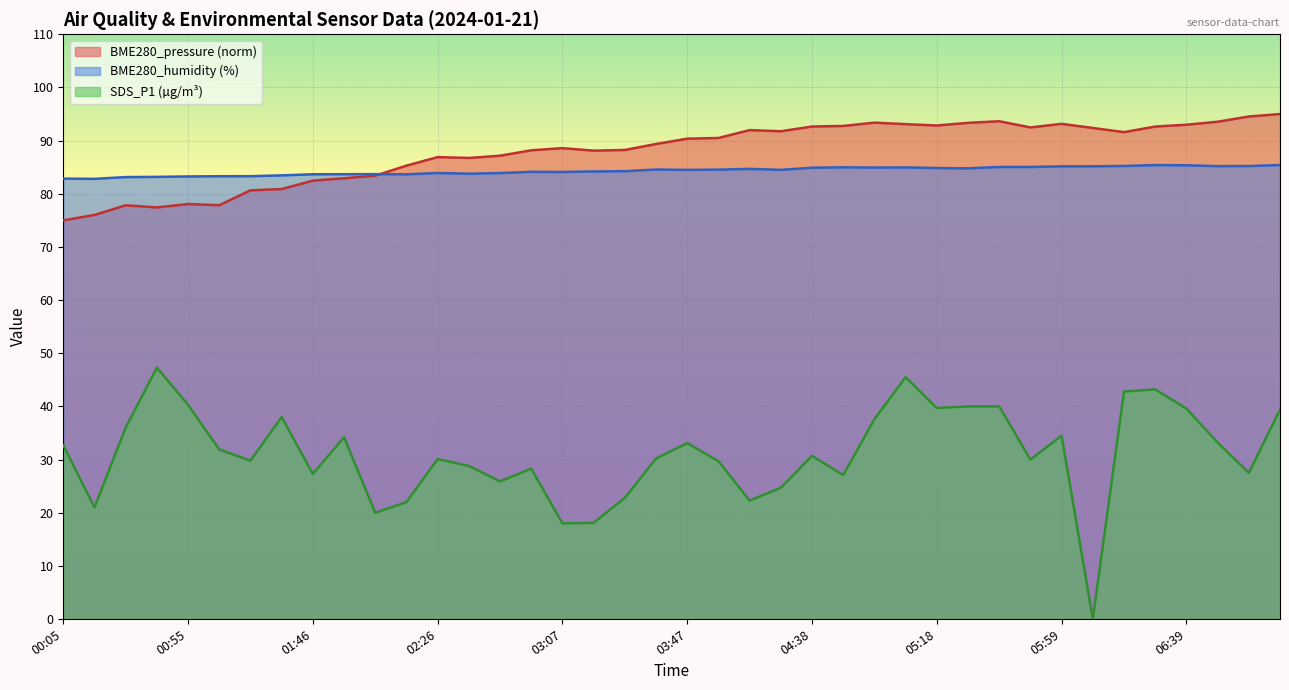

What is the label of the 9th point from the left?

01:46